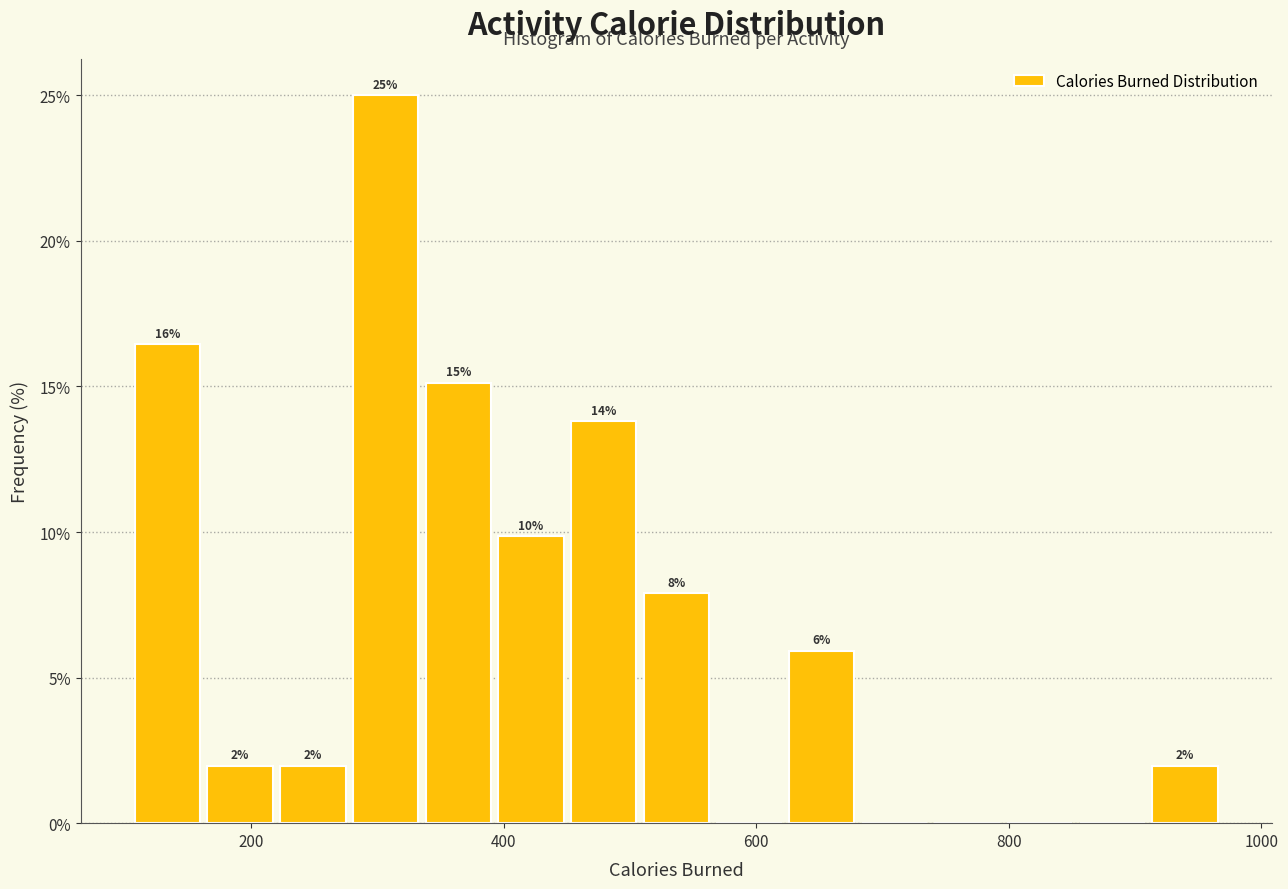

Around what value on the x-axis is the tallest bar? Give the approximate position of its centre, as read against the axis.

300